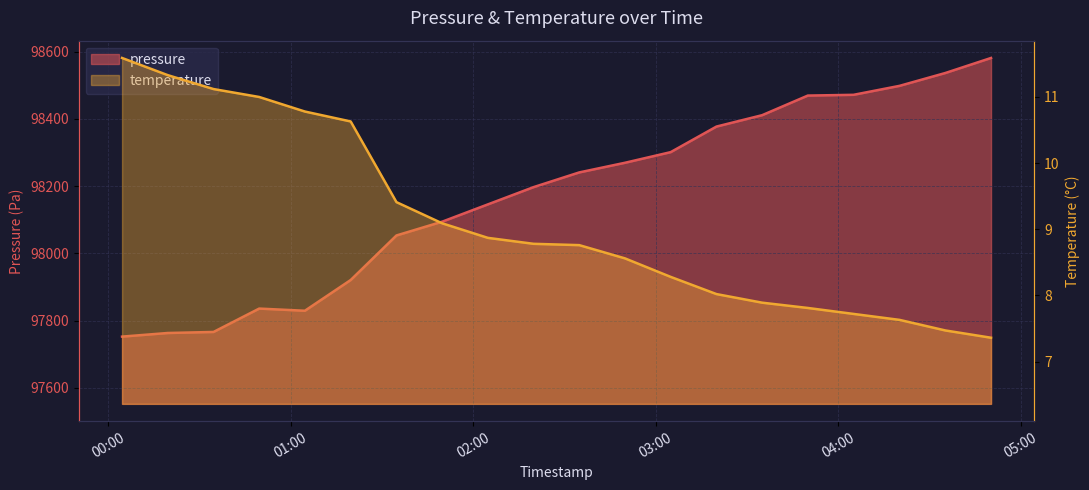

At 2024-02-23T00:19:36, list the series in order from smallest to largest.

temperature, pressure